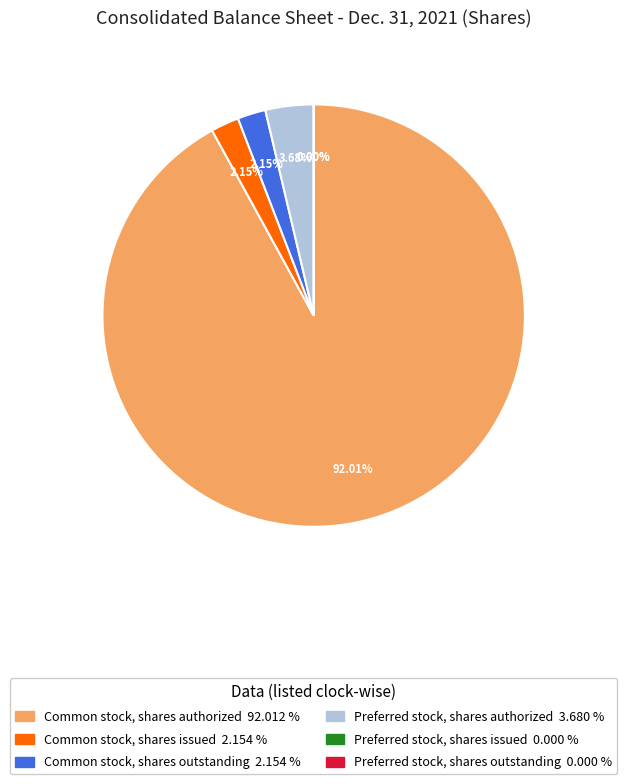

To the nearest percent, what is the difference between the largest and smallest slice percentages?

92%